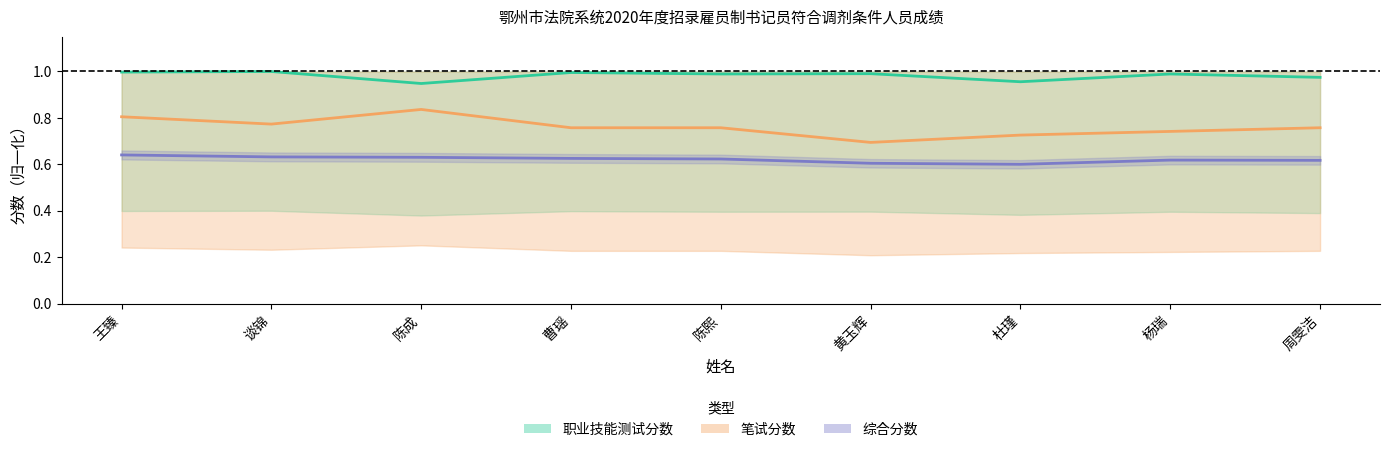

At which category does 综合分数 reach its first local peak?

杨瑞